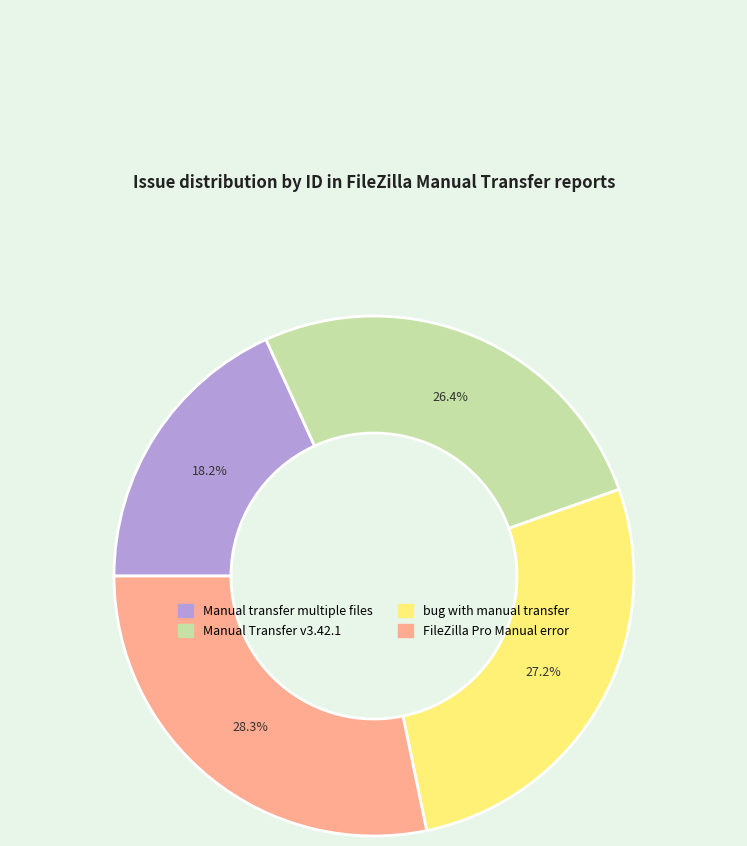

Approximately how many times larger is the value at FileZilla Pro Manual error compared to Manual transfer multiple files?

1.6